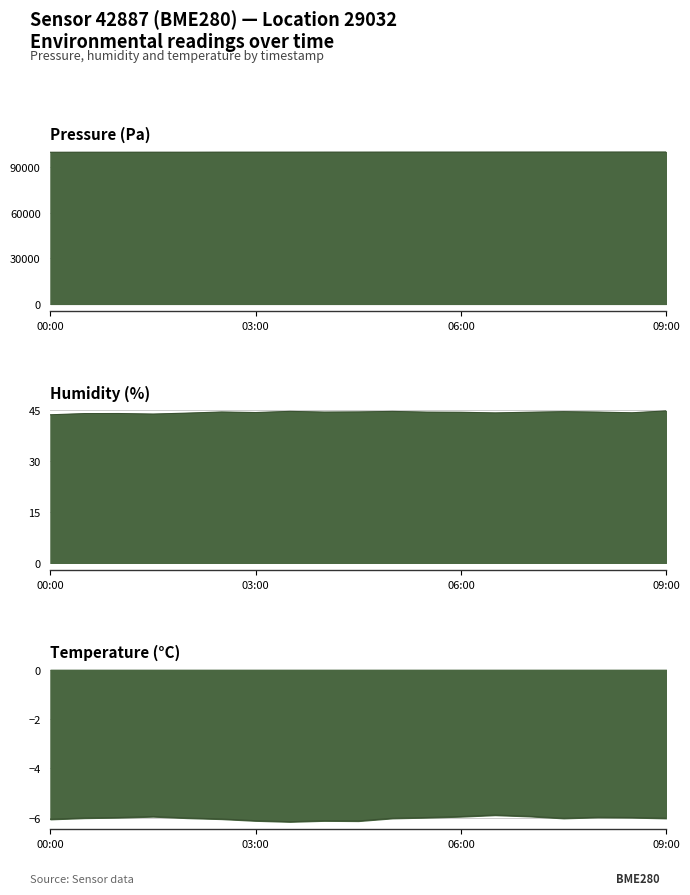

At which label does pressure_line first exceed 99797?

9